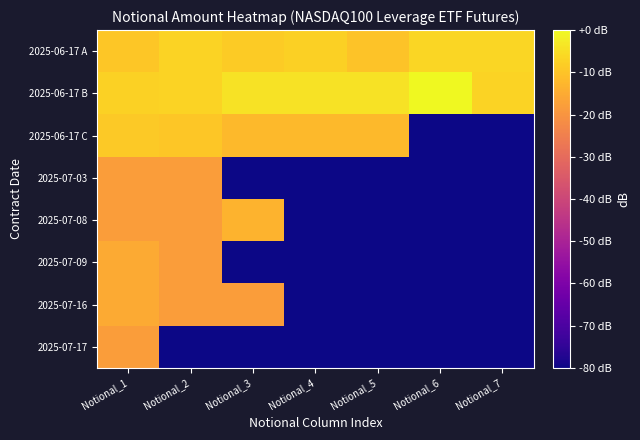

What is the smallest value displayed?

-80.0